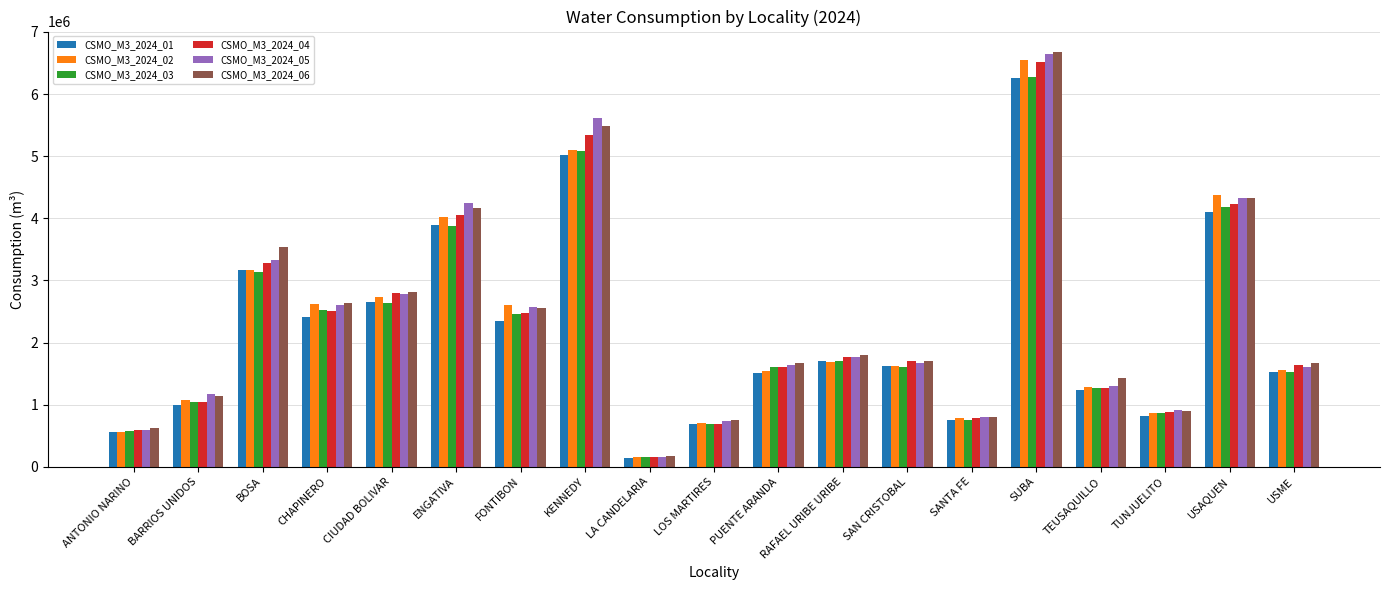

What is the label of the 9th bar from the right?

PUENTE ARANDA